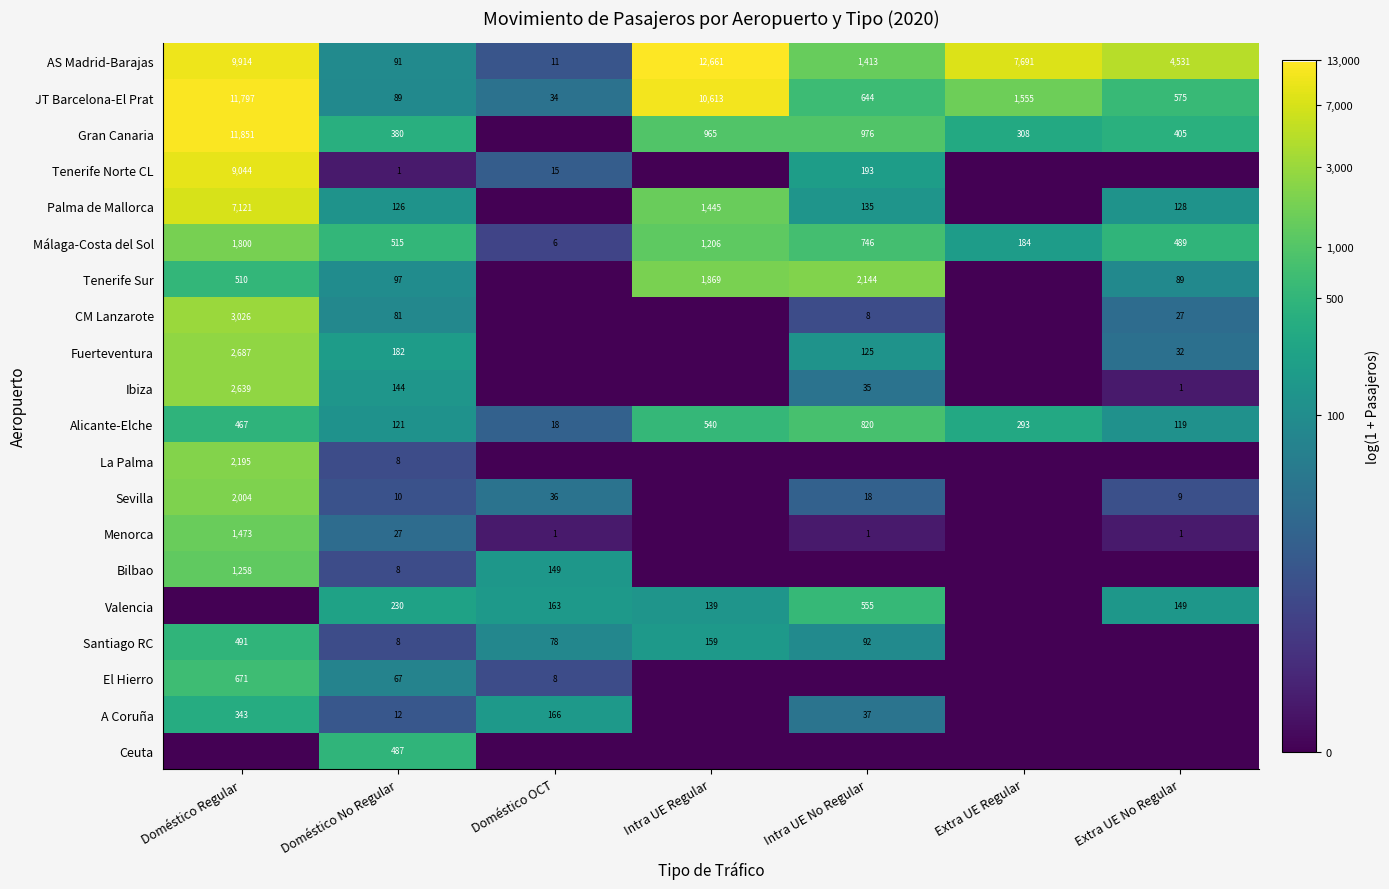

What is the difference between the second highest and minimum values in the Alicante-Elche series?

522